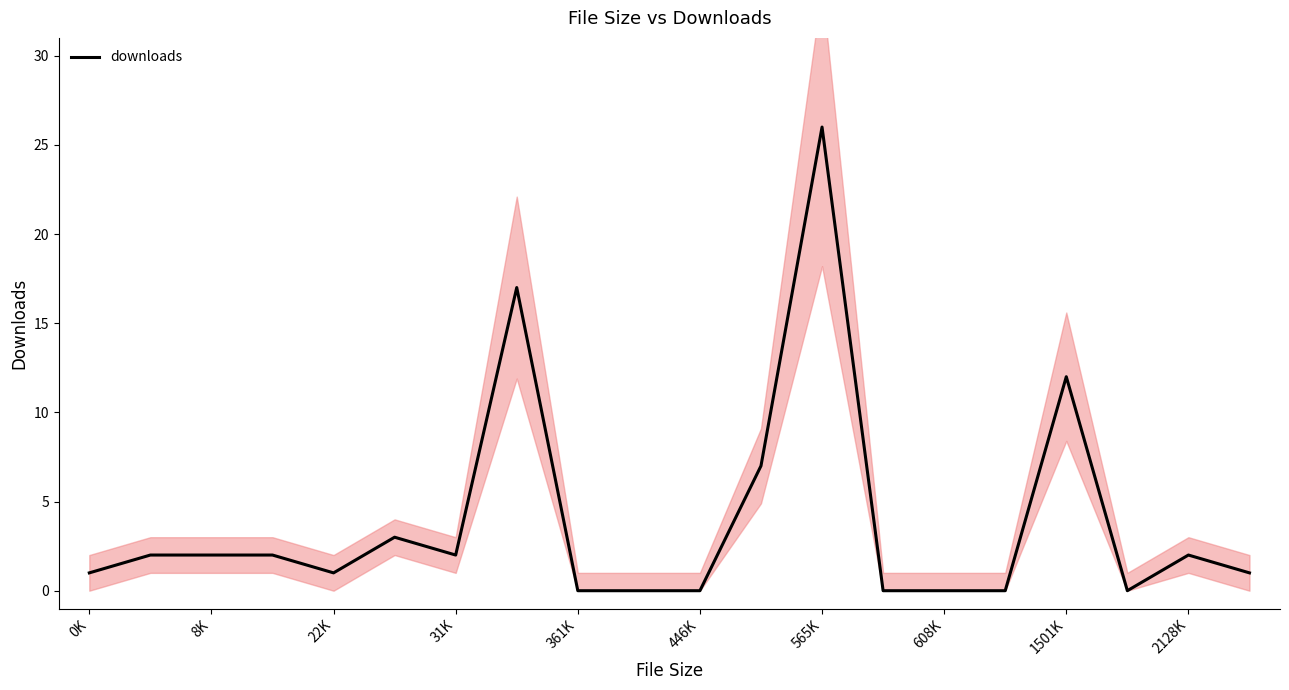

The chart shows a value of 12 at 1501K. True or false?

True